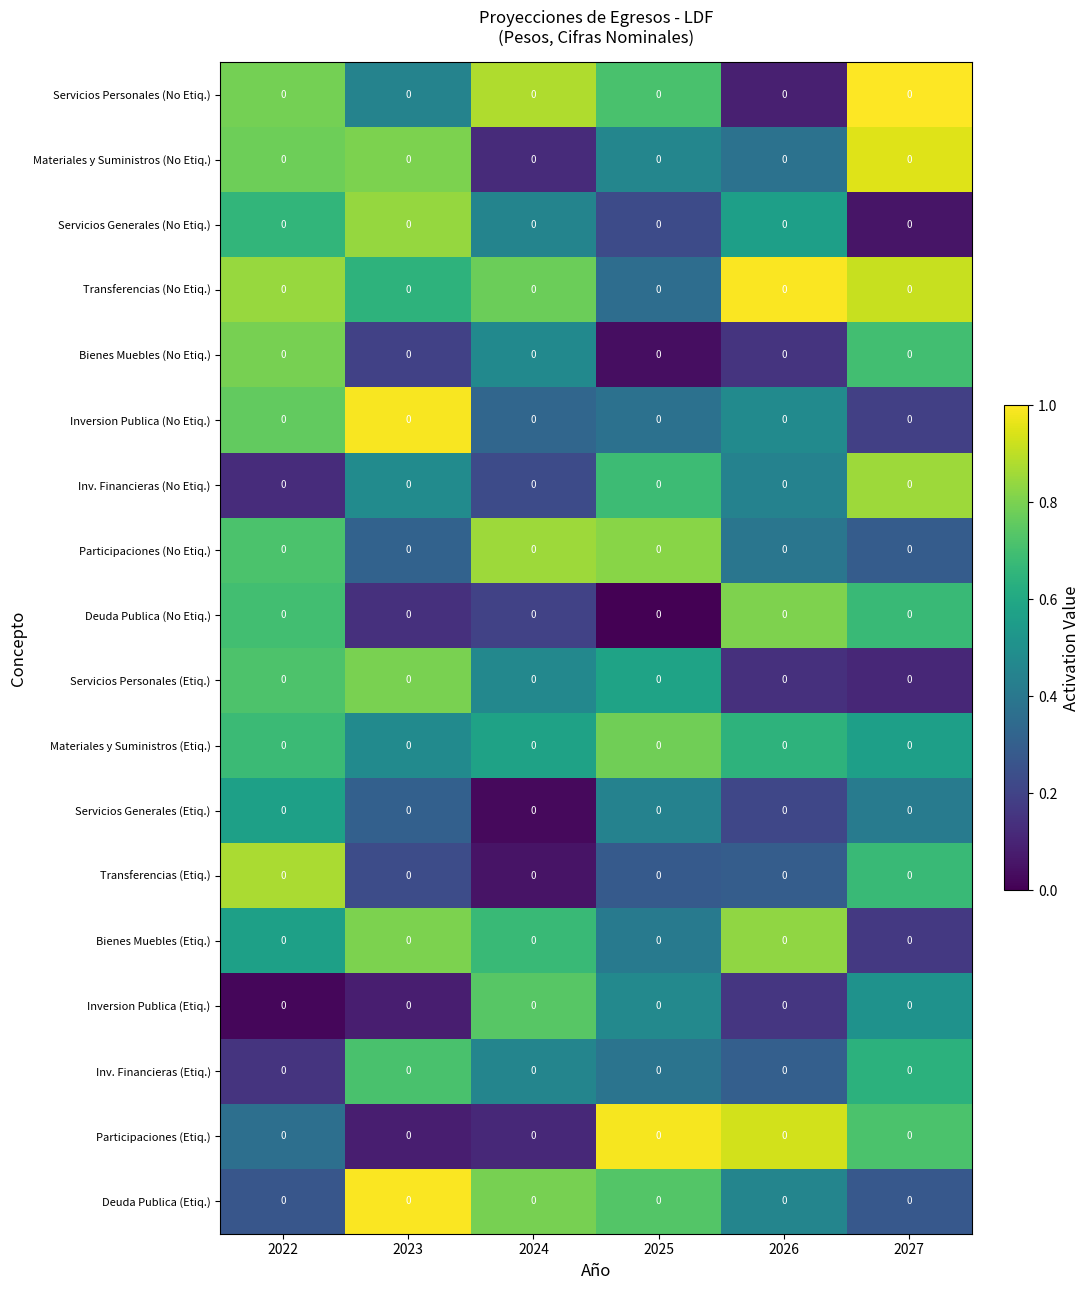

Rank the series at 2023 from highest to lowest value.

Deuda Publica (Etiq.), Inversion Publica (No Etiq.), Servicios Generales (No Etiq.), Materiales y Suministros (No Etiq.), Bienes Muebles (Etiq.), Servicios Personales (Etiq.), Inv. Financieras (Etiq.), Transferencias (No Etiq.), Inv. Financieras (No Etiq.), Materiales y Suministros (Etiq.), Servicios Personales (No Etiq.), Participaciones (No Etiq.), Servicios Generales (Etiq.), Transferencias (Etiq.), Bienes Muebles (No Etiq.), Deuda Publica (No Etiq.), Inversion Publica (Etiq.), Participaciones (Etiq.)